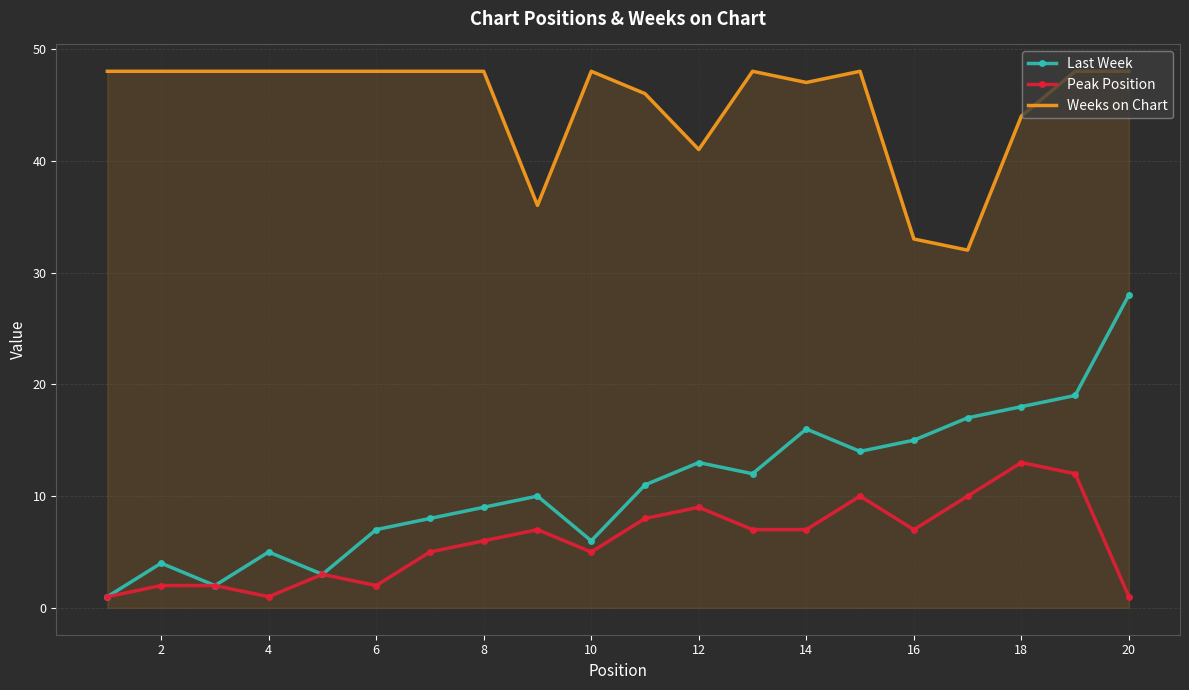

Rank the series by their maximum value, from lowest to highest.

Peak Position, Last Week, Weeks on Chart